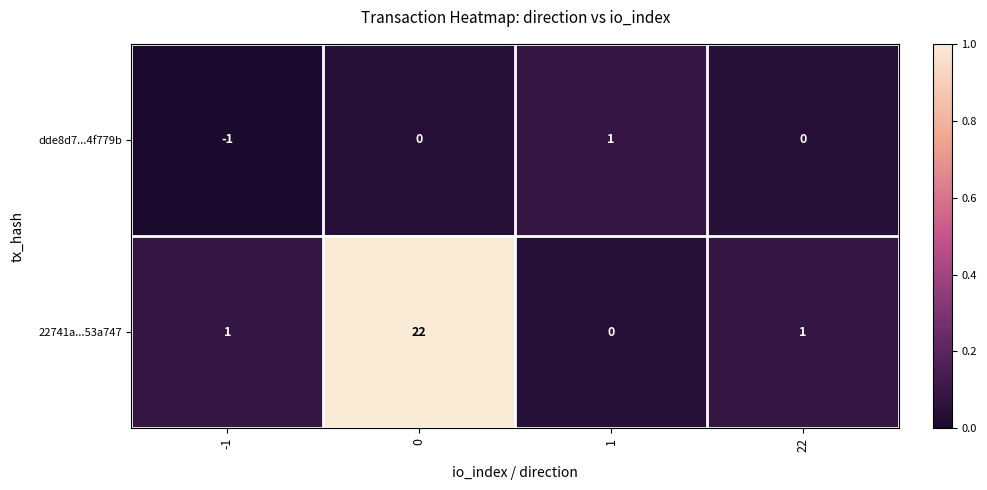

Which series changed the most between -1 and 22?

dde8d7...4f779b